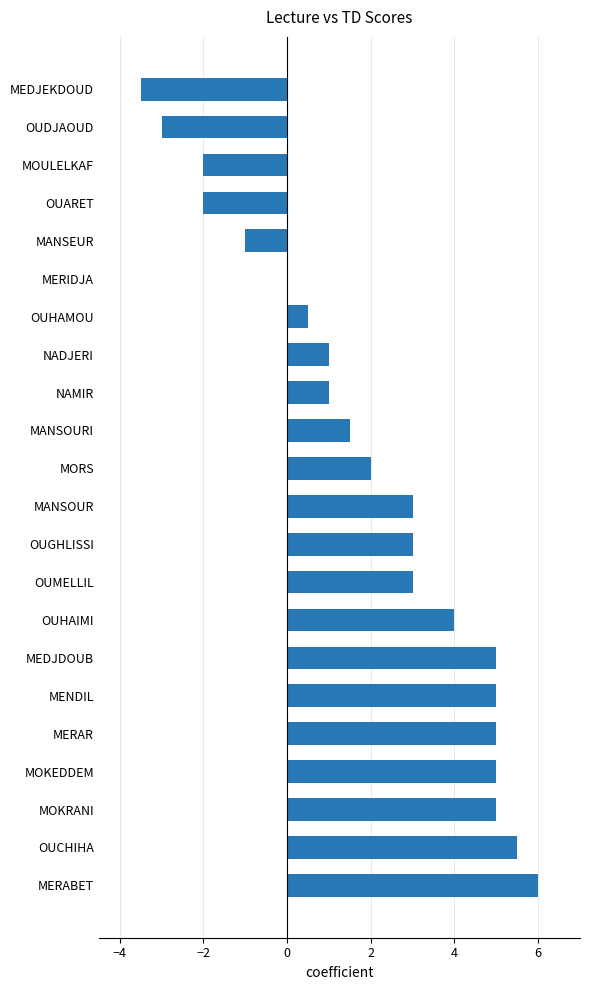

What is the sum of all values?

44.0